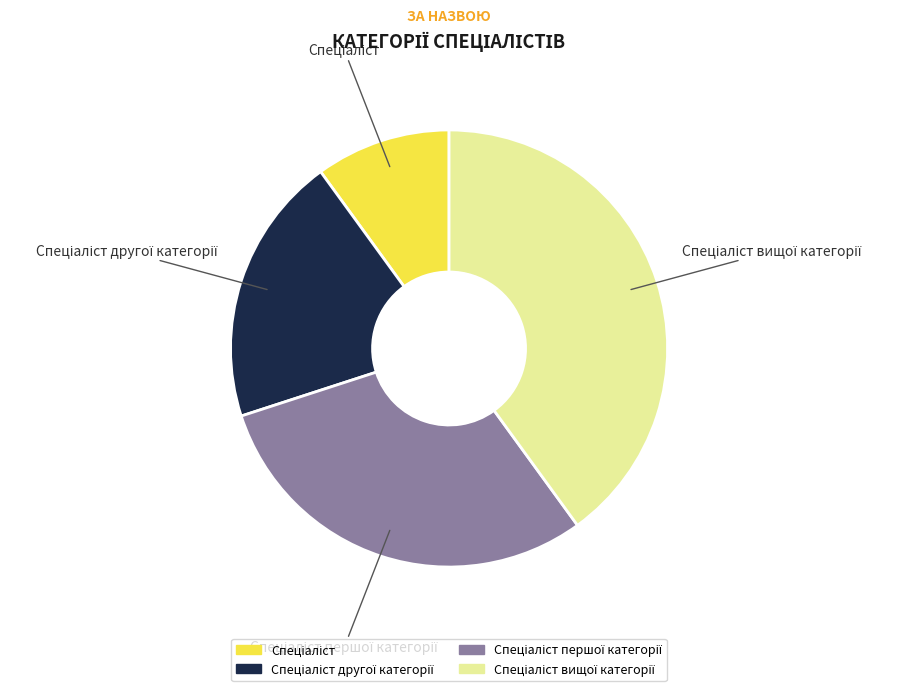

Is there any slice that represents more than half of the pie?

No